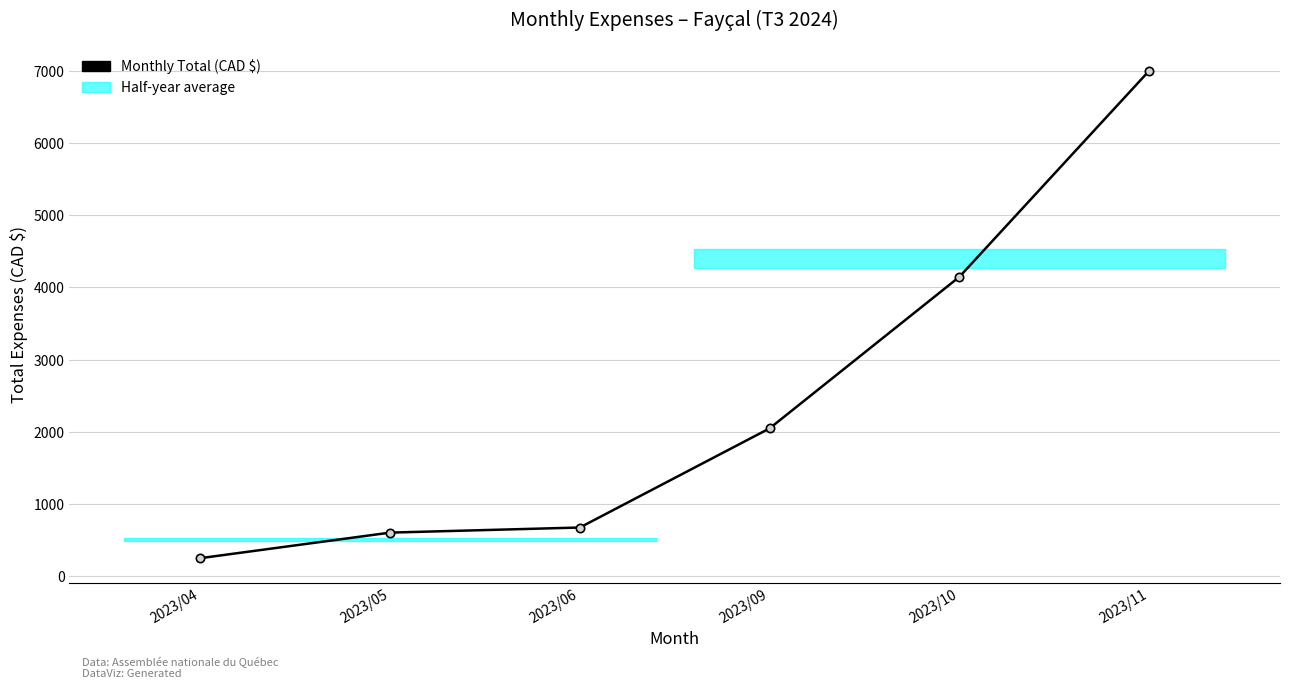

Rank the categories by value from highest to lowest.

2023/11, 2023/10, 2023/09, 2023/06, 2023/05, 2023/04